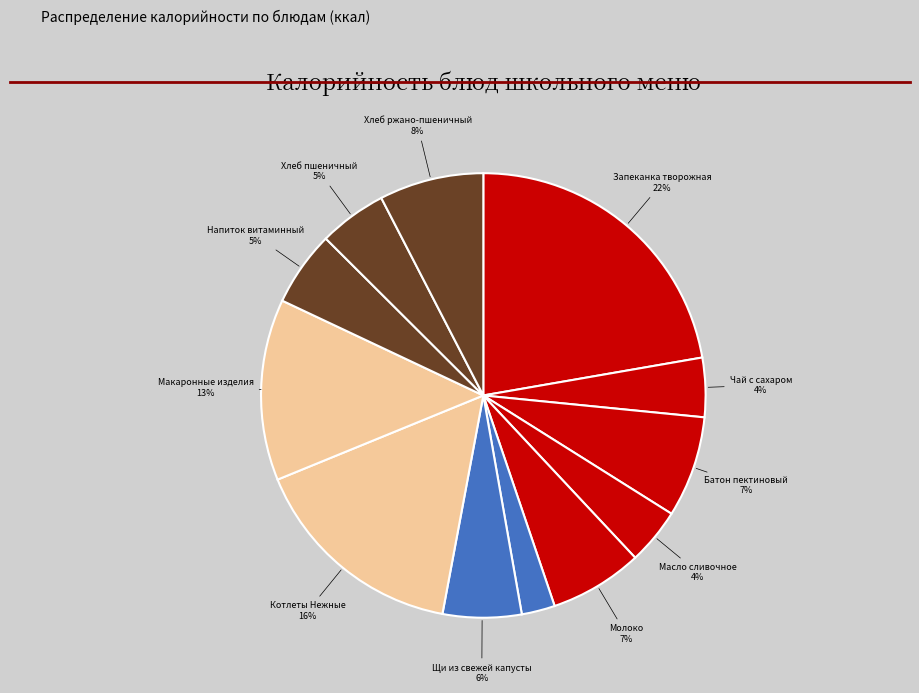

How many segments does this pie chart have?

12